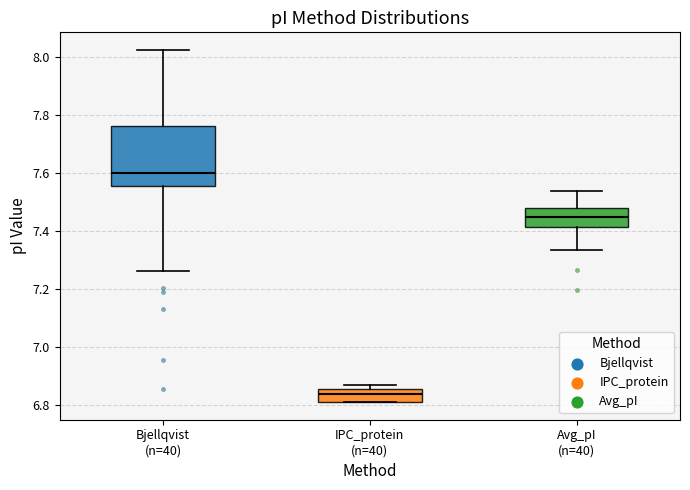

Which box has the lowest median line?

IPC_protein (n=40)